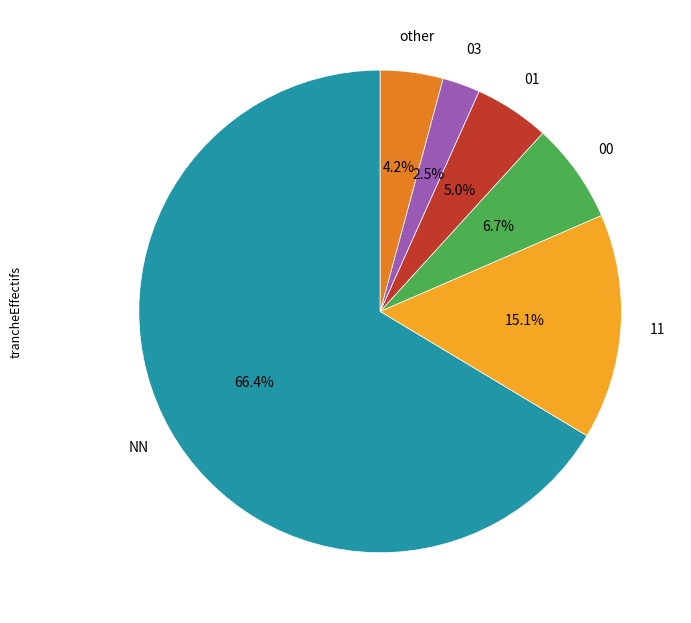

Which category accounts for the majority?

NN